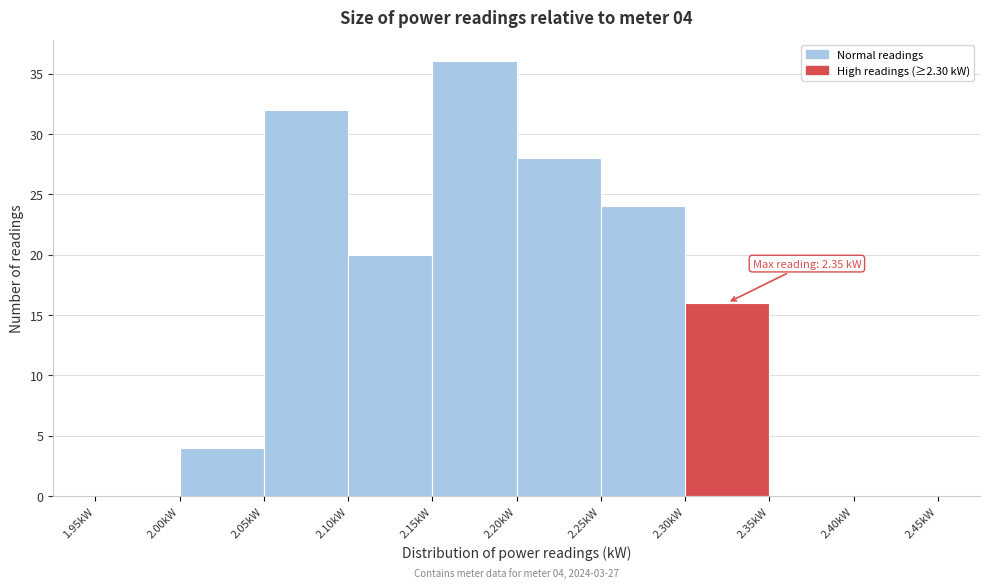

Over which range of the x-axis is the bar tallest?

2.15 to 2.20